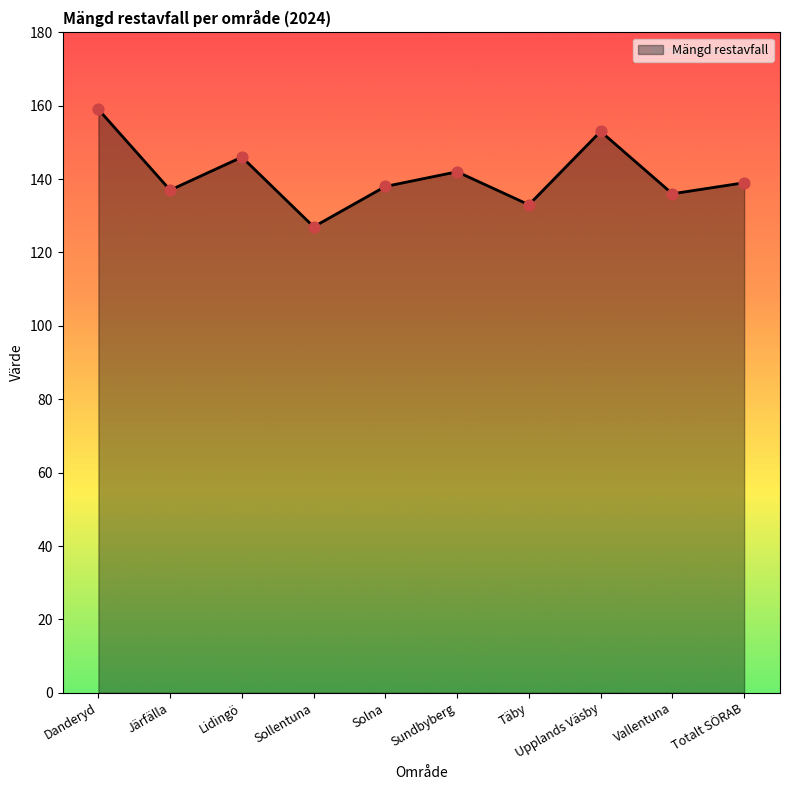

What is the ratio of the value at Lidingö to the value at Sundbyberg?

1.0